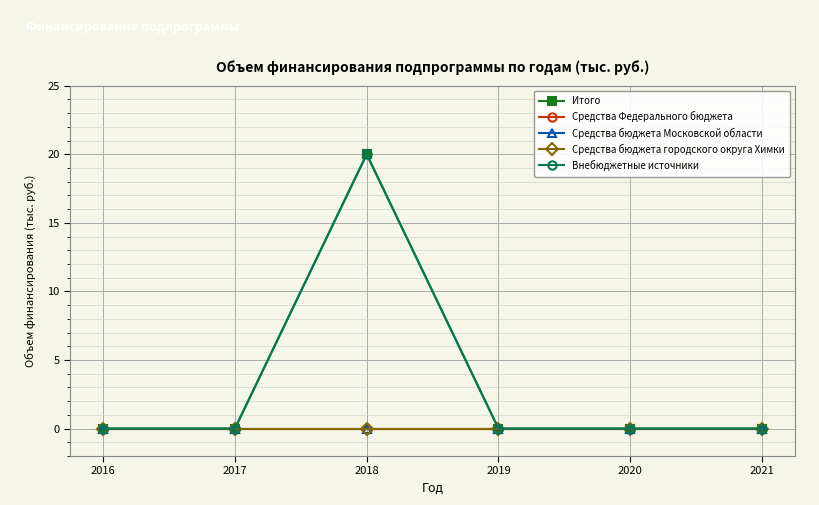

True or false: Внебюджетные источники and Средства Федерального бюджета intersect in this chart.

False